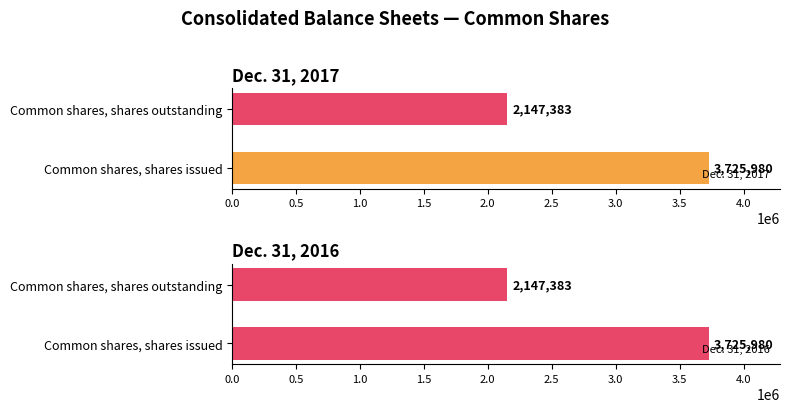

What are all the series names shown in the legend?

Dec. 31, 2017, Dec. 31, 2016